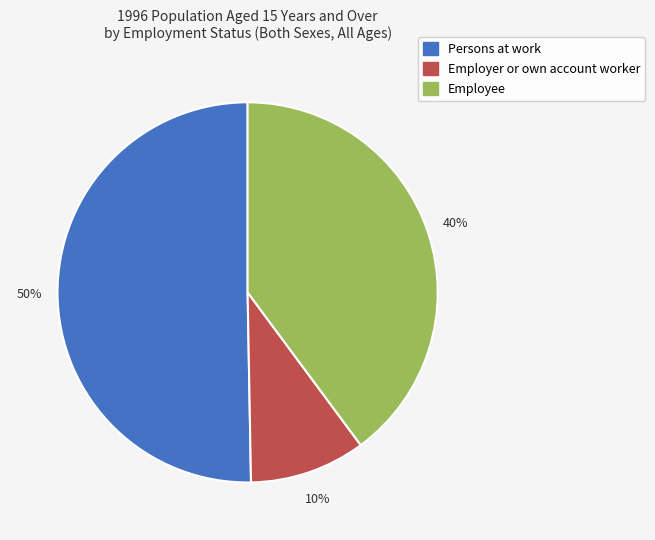

To the nearest percent, what portion does Employee represent?

40%